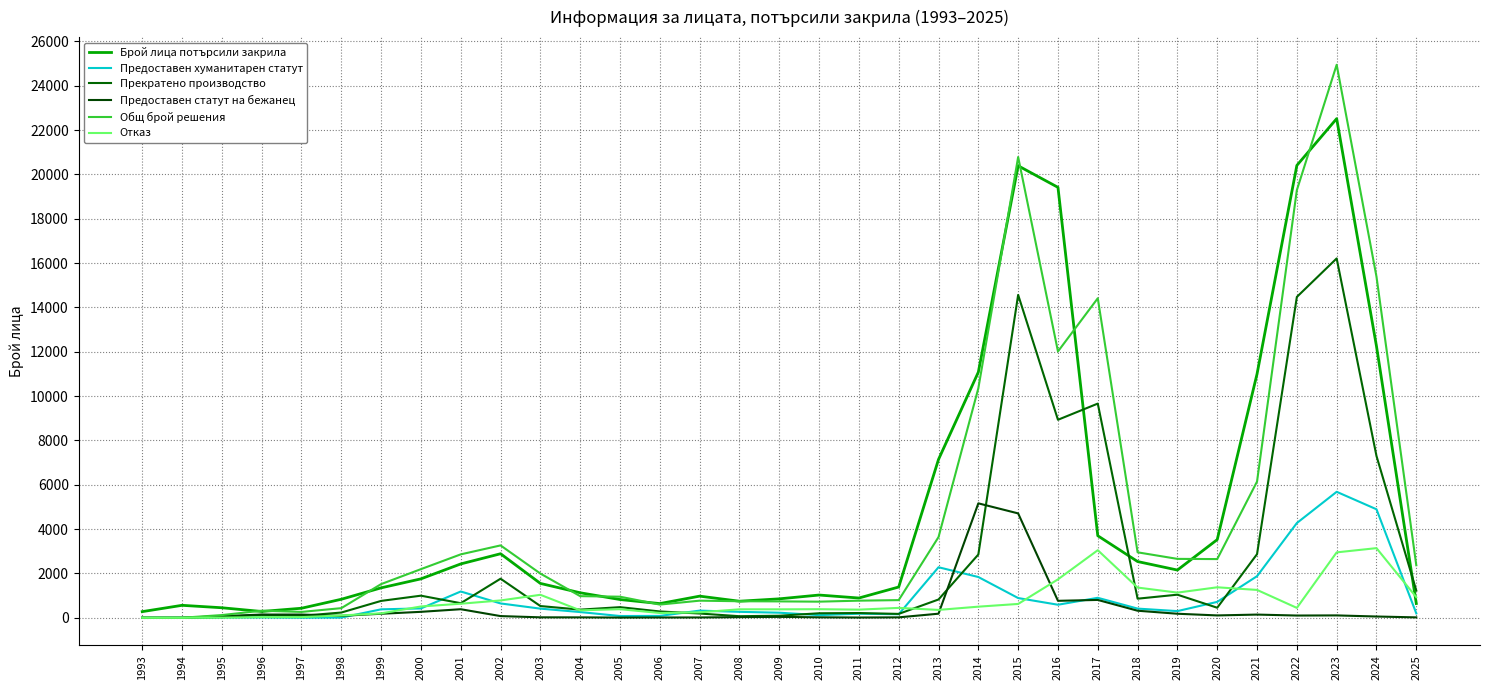

True or false: Прекратено производство and Общ брой решения cross at least once.

False